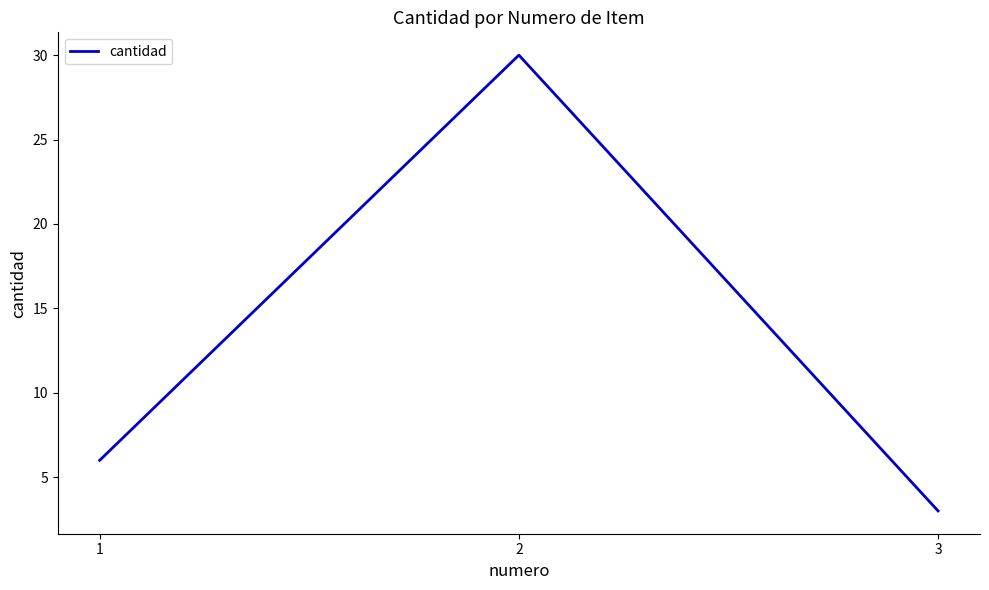

Reading left to right, what are all the values shown in this chart?

1=6	2=30	3=3